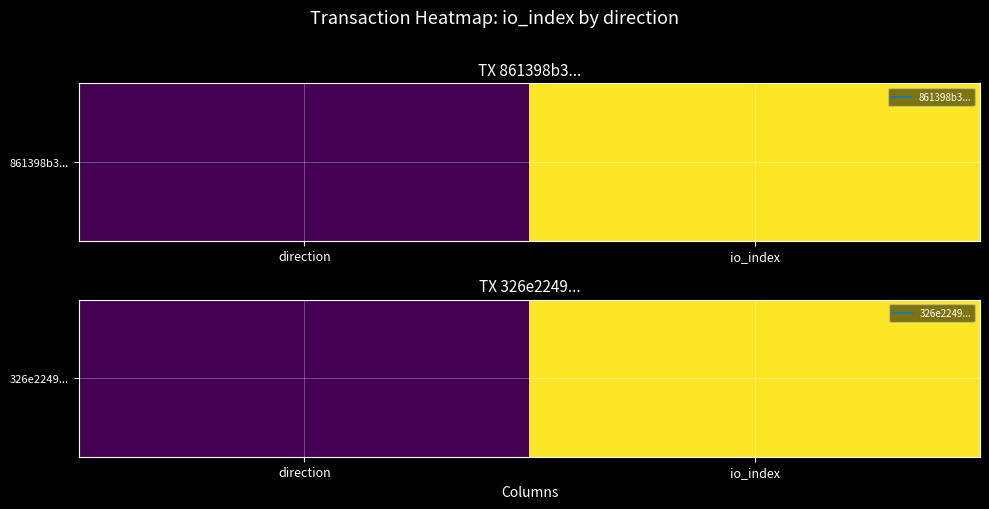

What is the difference between the values at direction and io_index?

12